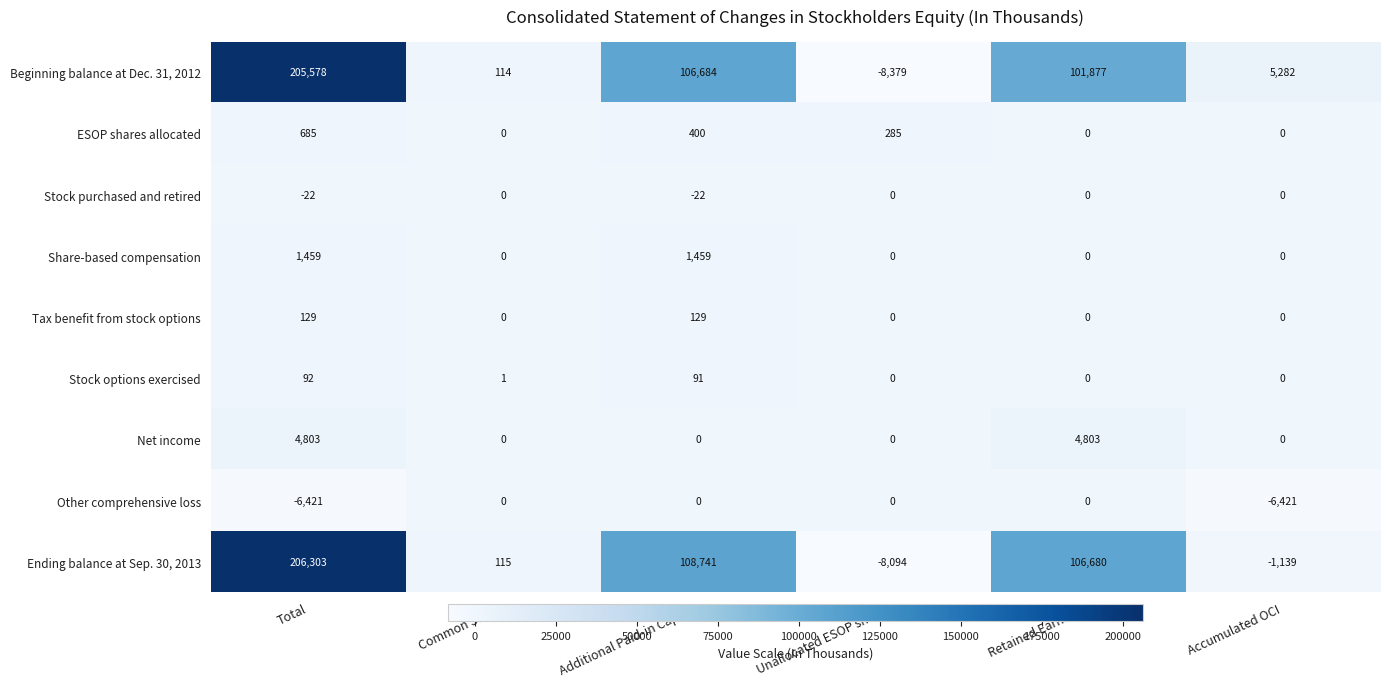

What is the difference between the maximum and minimum values in the Other comprehensive loss series?

6421